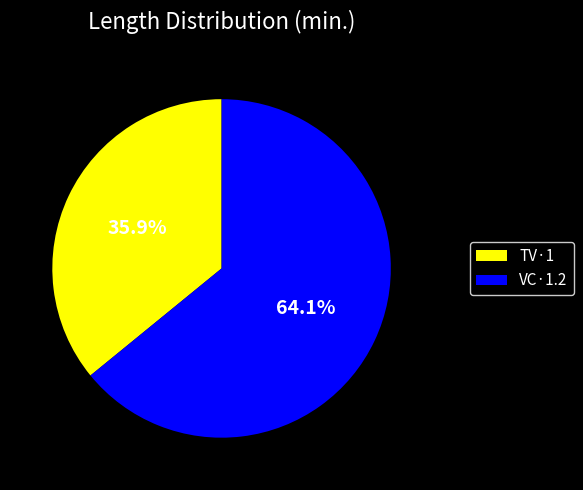

Rank the categories by value from highest to lowest.

VC·1.2, TV·1